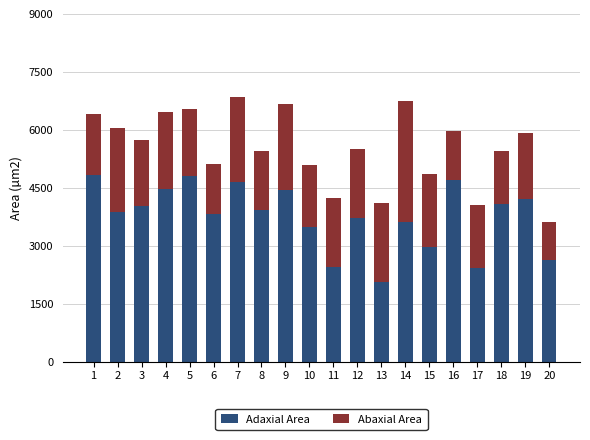

What is the difference between the maximum and second lowest values in the Adaxial Area series?

2418.3